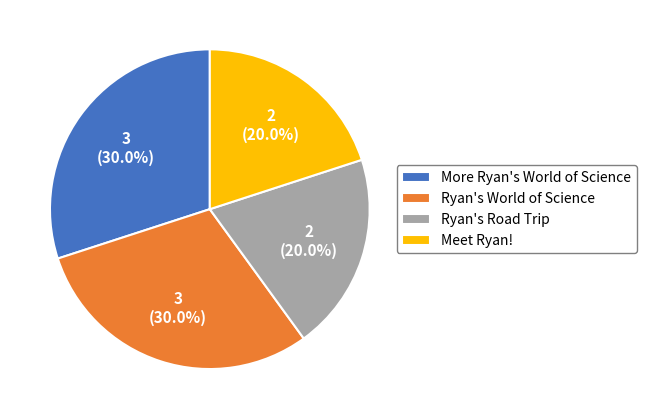

How many slices are in this pie chart?

4